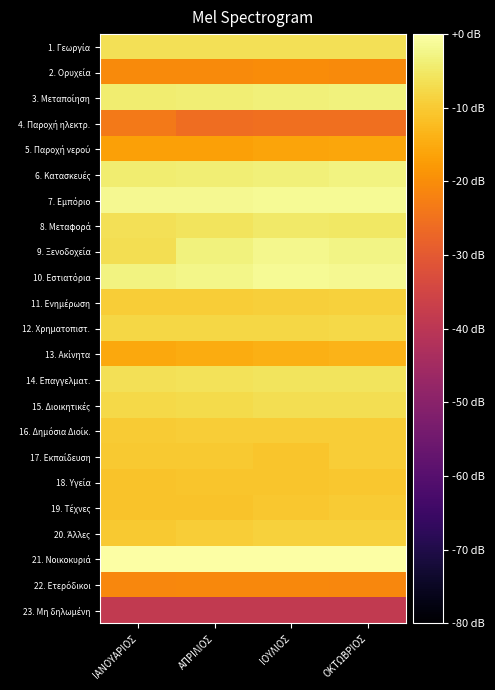

At which category does the chart reach its peak across all series?

ΟΚΤΩΒΡΙΟΣ